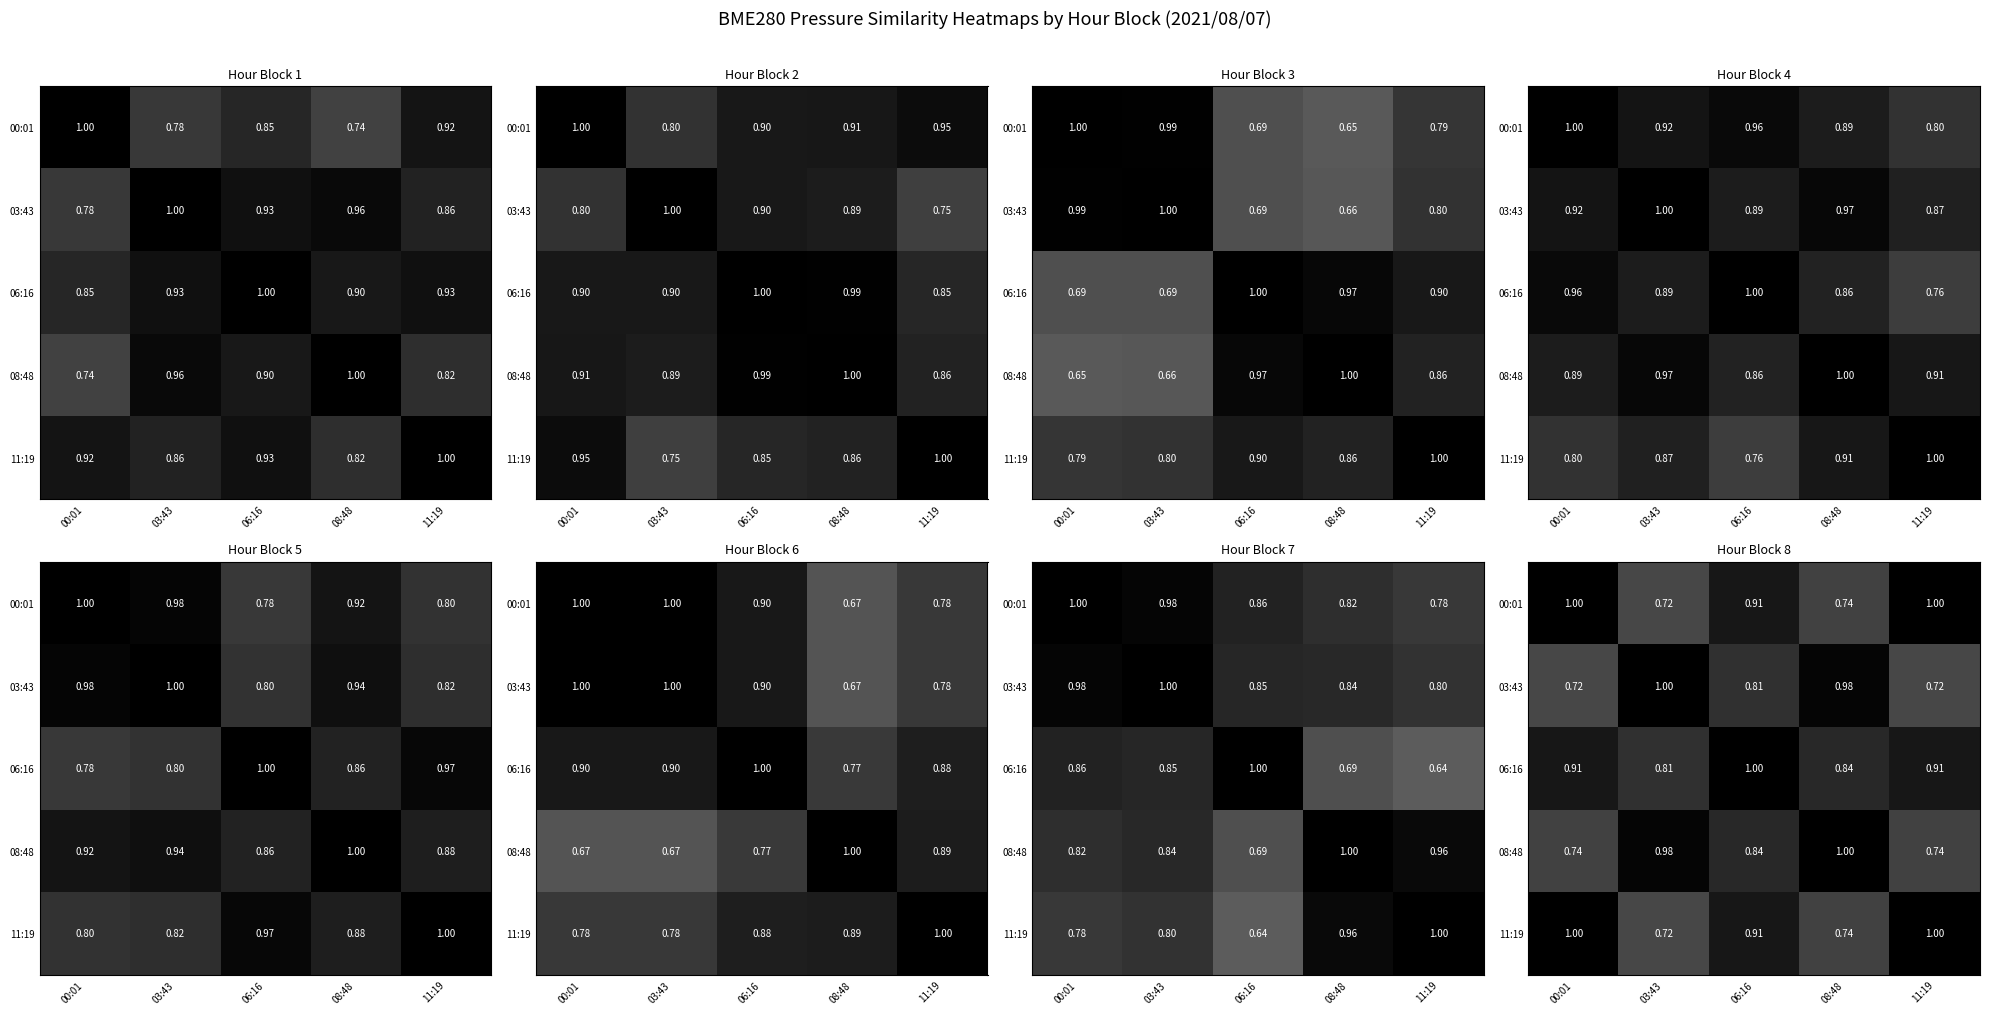

At which category is the sum across all series the highest?

06:16